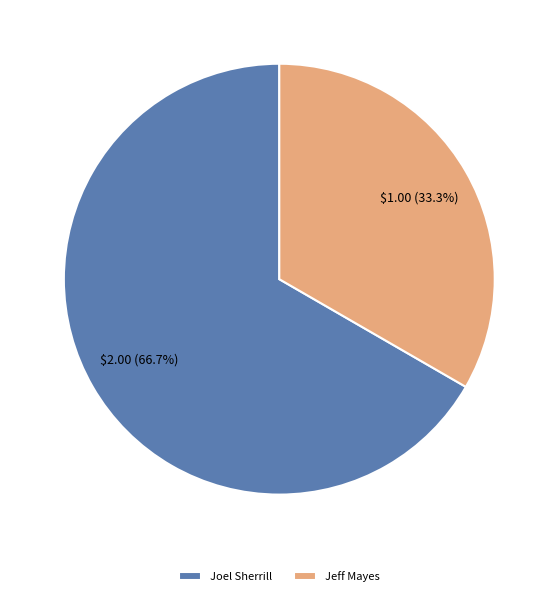

The Joel Sherrill slice represents 46% of the pie. True or false?

False